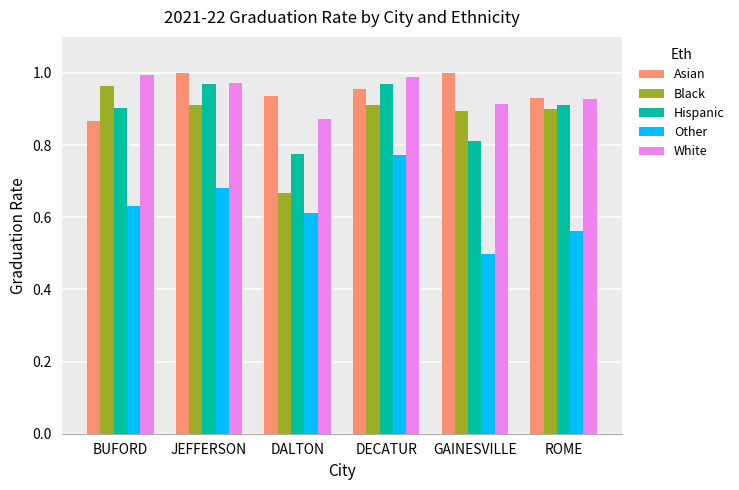

How many bars are there in each group?

5